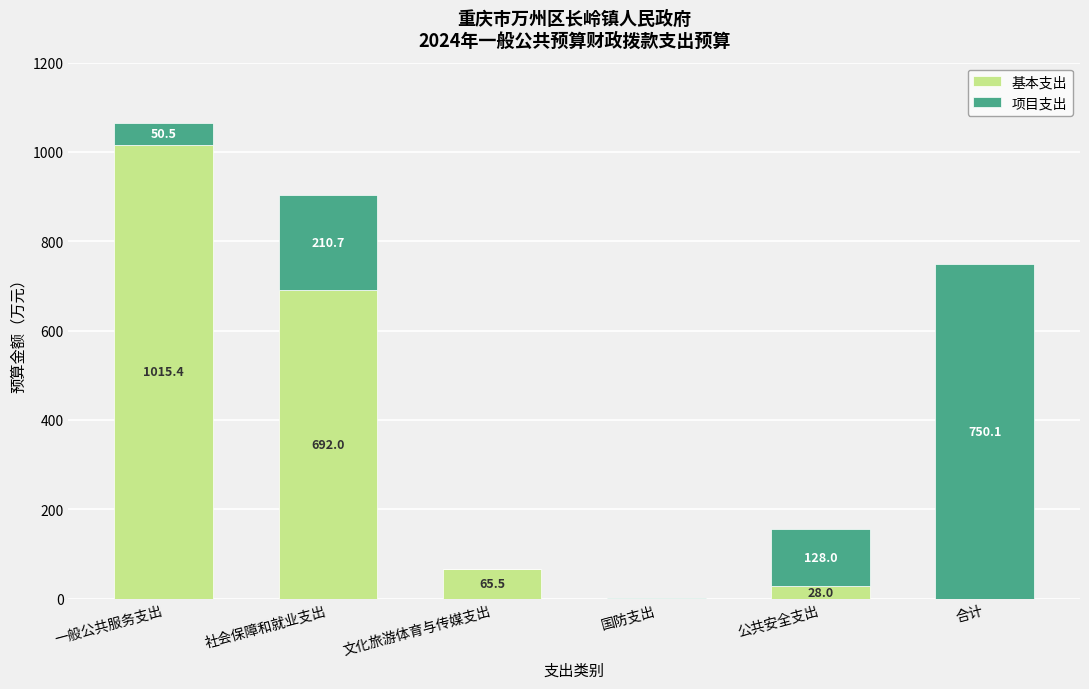

Where does the 基本支出 series first go above 65?

一般公共服务支出